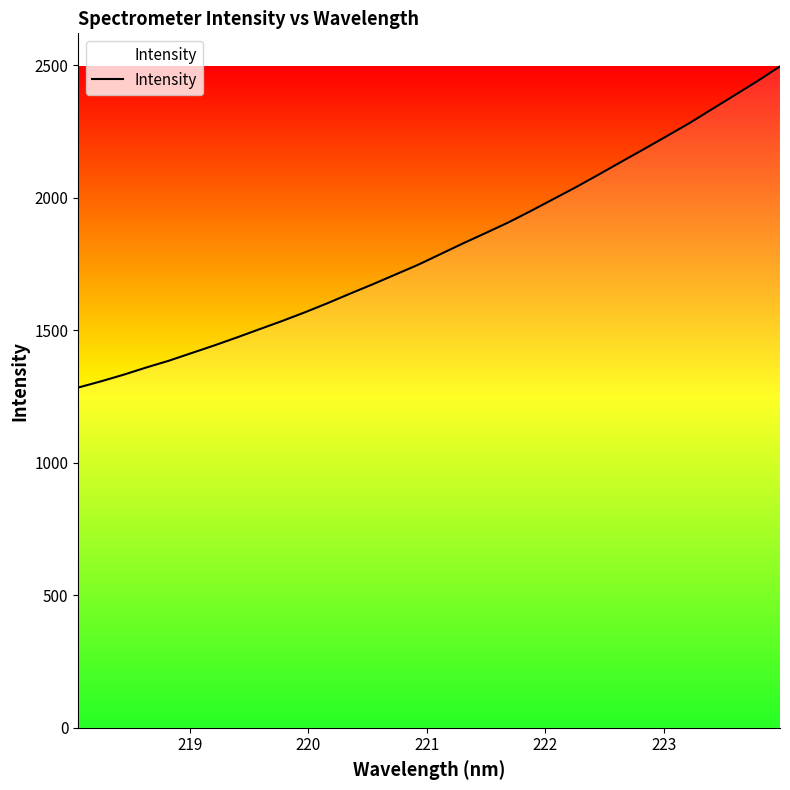

What is the difference between the maximum and minimum values?

1211.9